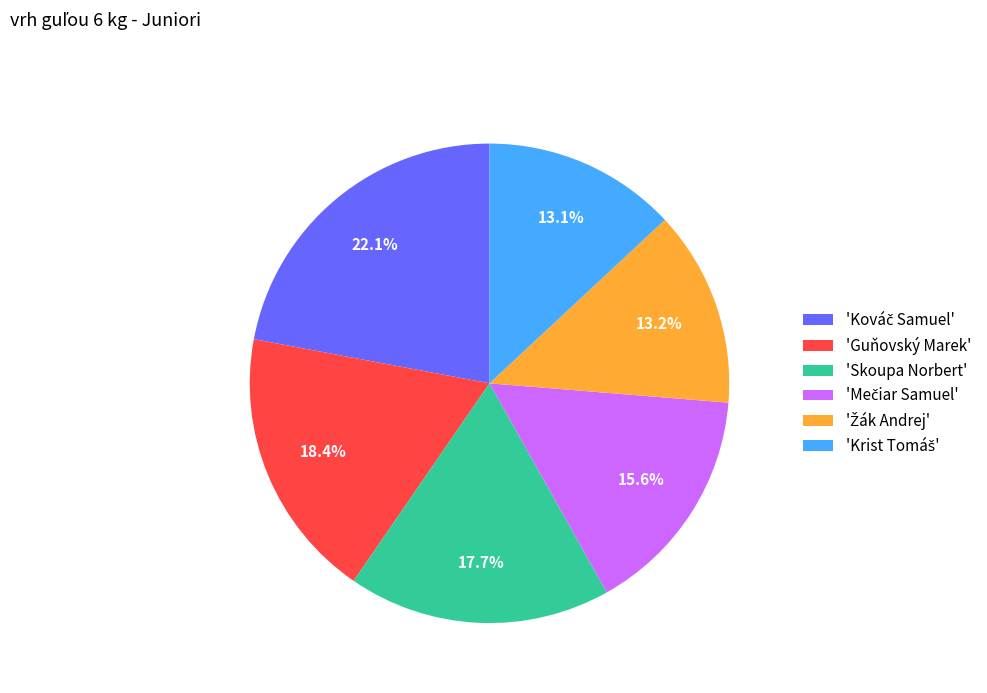

Does 'Skoupa Norbert' account for over 50% of the chart?

No